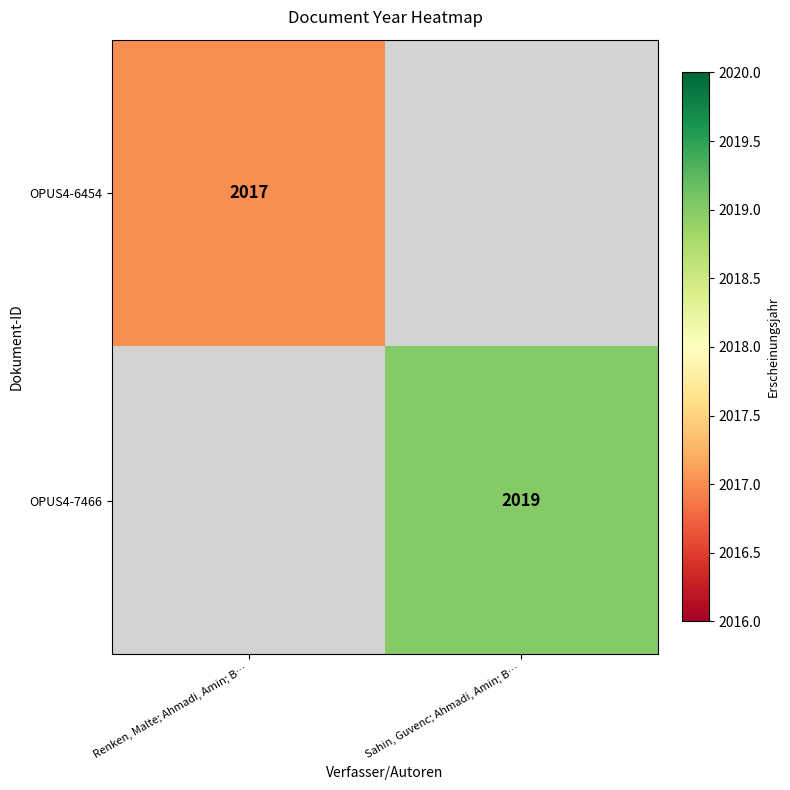

The OPUS4-7466 series shows 2019 at Sahin, Guvenc; Ahmadi, Amin; B…. True or false?

True